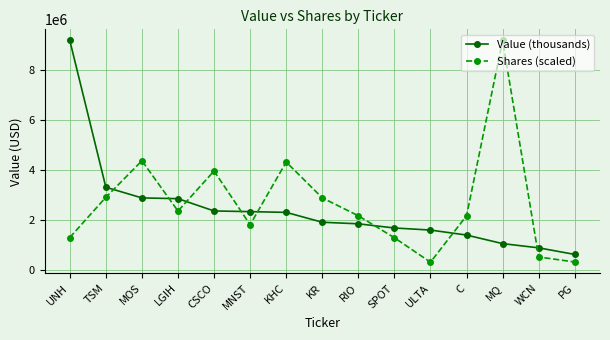

At UNH, list the series in order from smallest to largest.

Shares (scaled), Value (thousands)